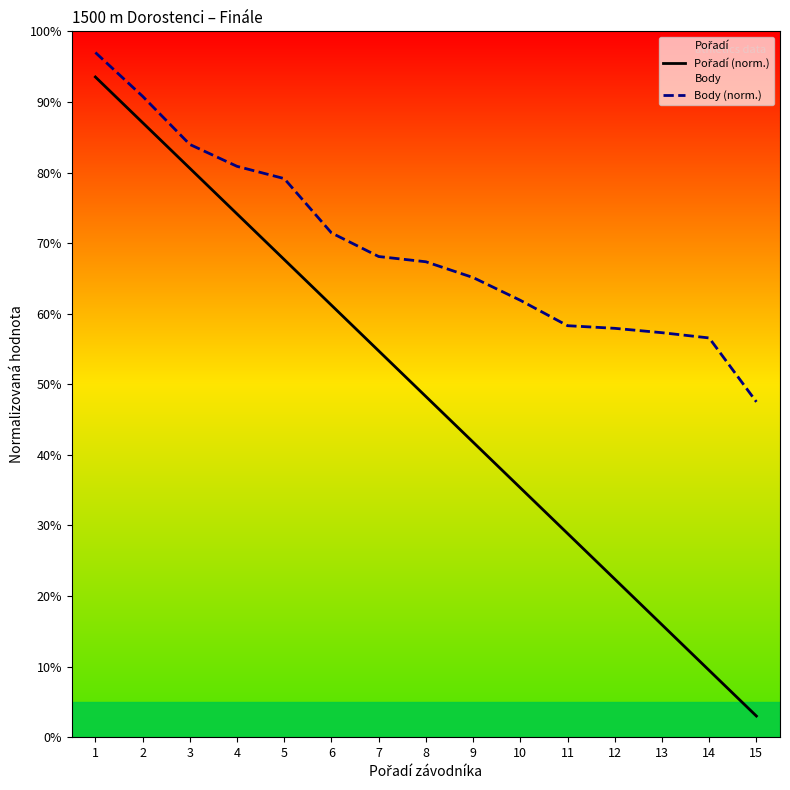

What is the spread (max minus min) of values at 4?

6.7